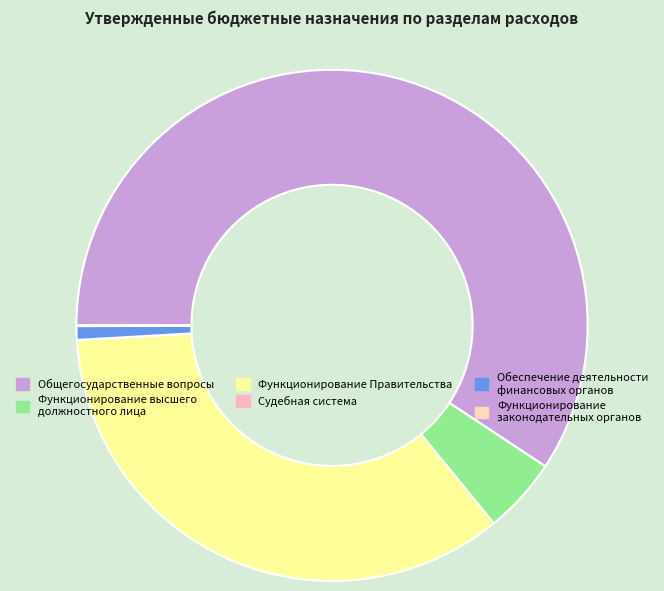

To the nearest percent, what is the difference between the largest and smallest slice percentages?

59%